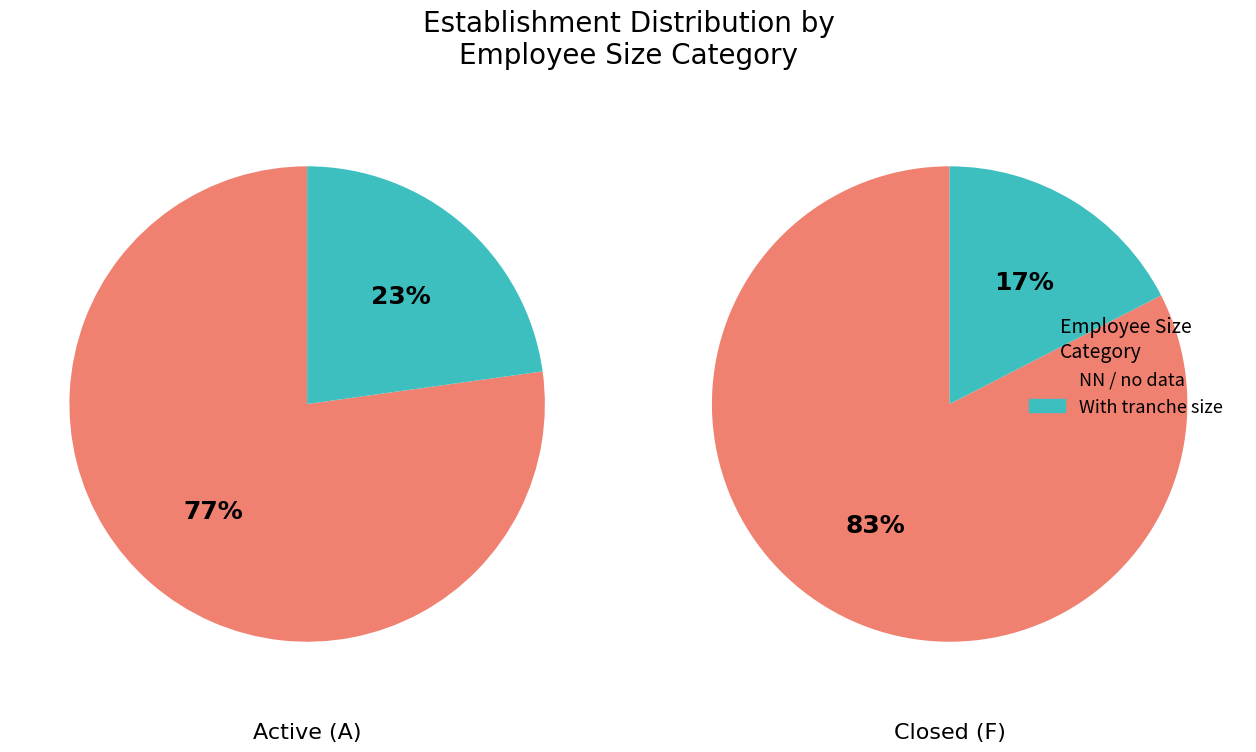

What is the largest slice in the pie chart?

F